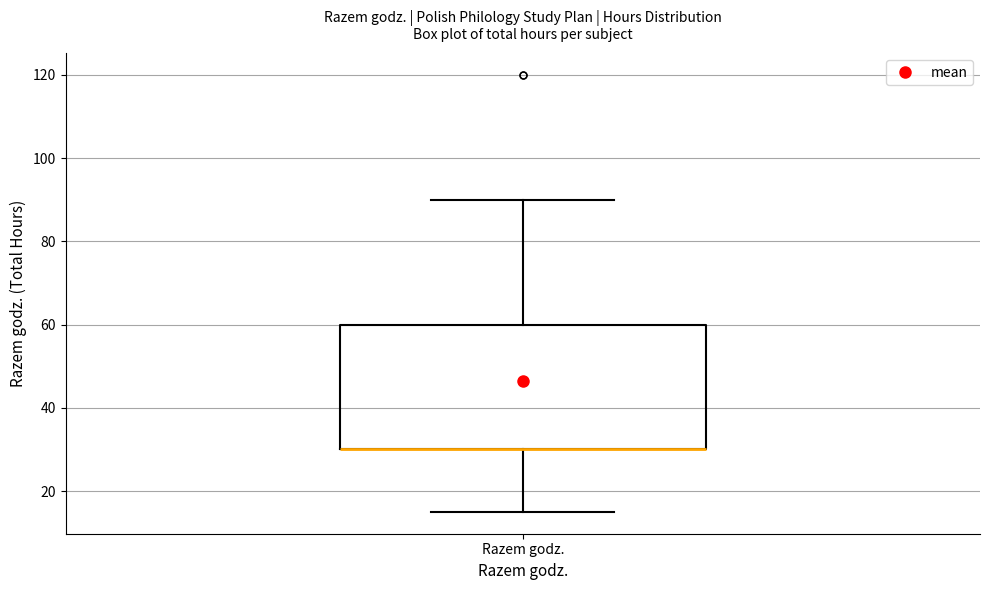

Read this box plot against the y-axis: the position of the median line, the range covered by the box, and the ends of both whiskers. The values are not printed on the chart, so give them approximately, as read against the axis.

median 30 (drawn on the box's lower edge), box 30 to 60, whiskers 16 to 90